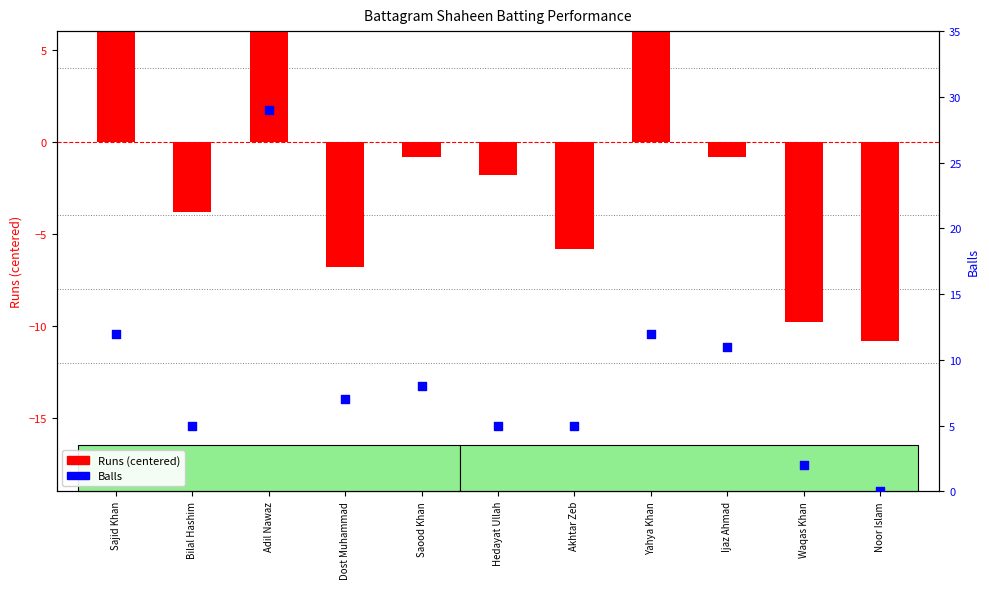

What is the total value across all series at Sajid Khan?

20.2